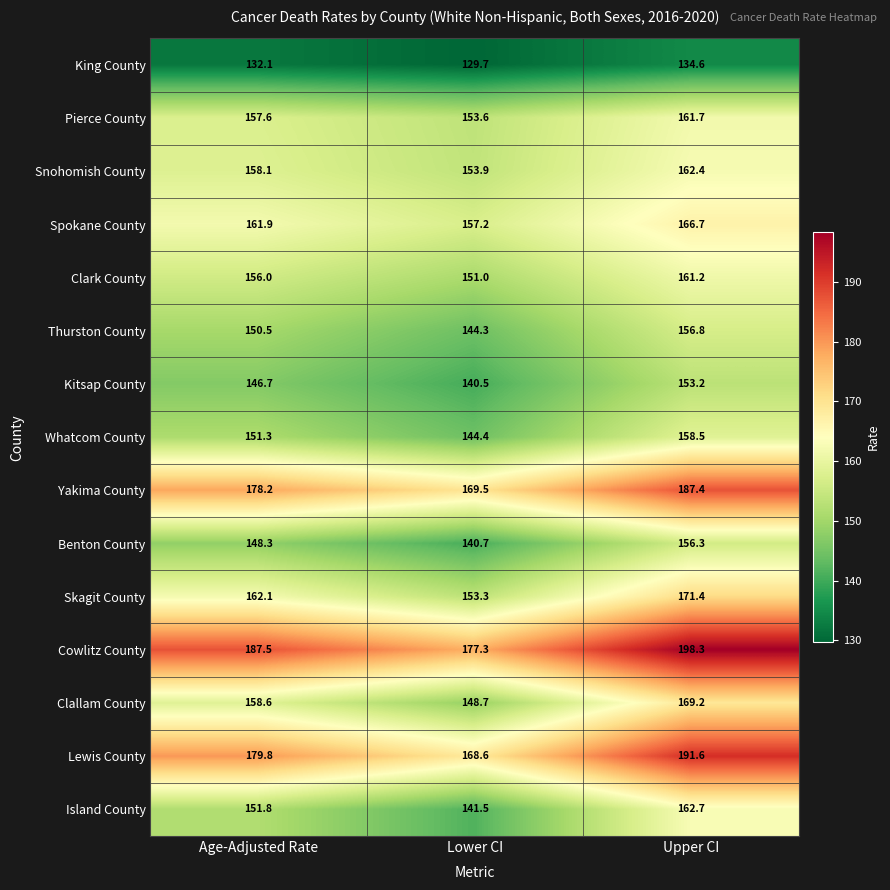

What is the average value of the Kitsap County series?

146.8